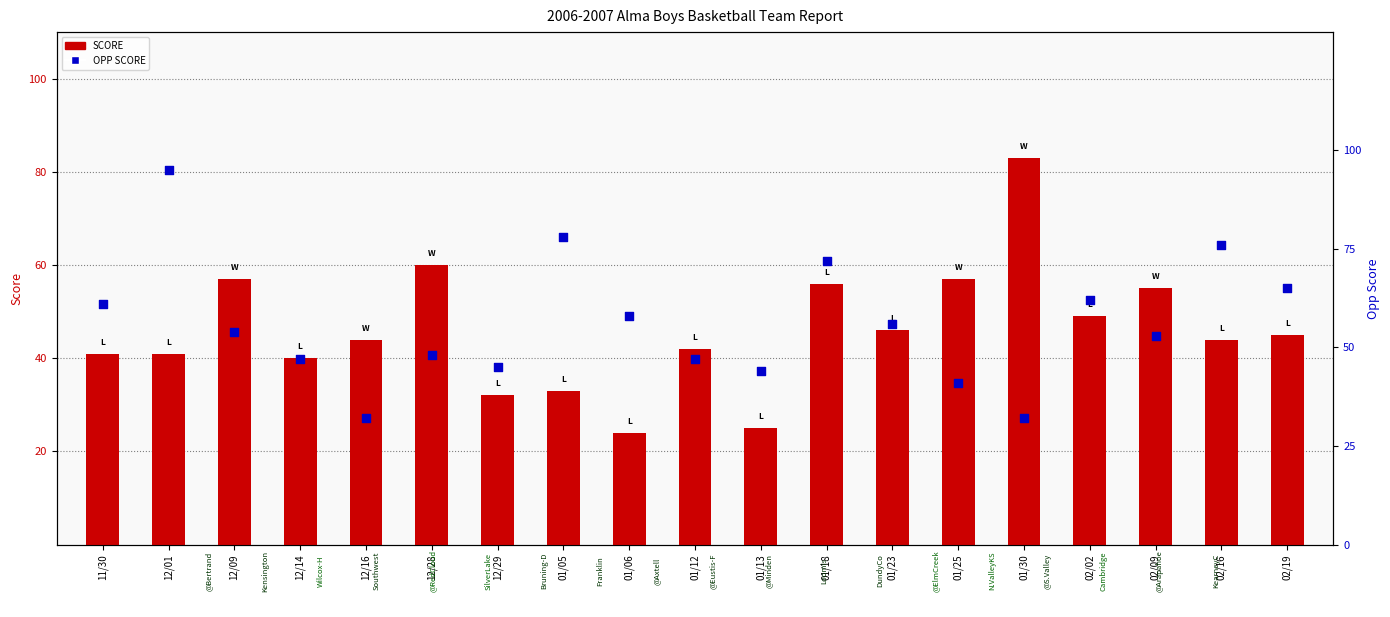

Which series contains the lowest Y value?

SCORE